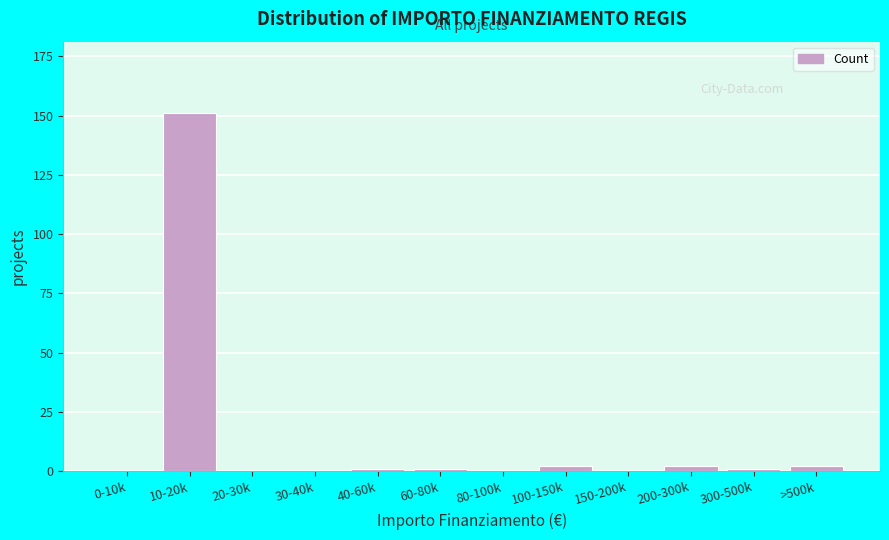

Reading right to left, what are all the values shown in this chart?

>500k=2	300-500k=1	200-300k=2	150-200k=0	100-150k=2	80-100k=0	60-80k=1	40-60k=1	30-40k=0	20-30k=0	10-20k=151	0-10k=0